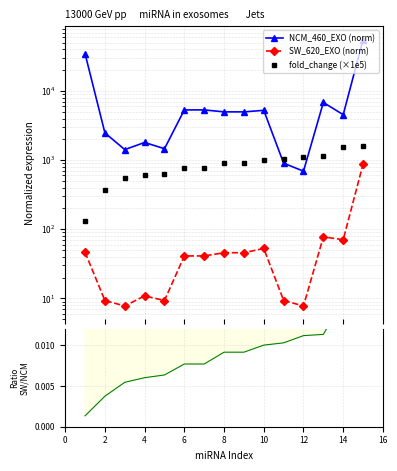

What is the value of the fold_change (×1e5) point at the 8th from the left?

915.9